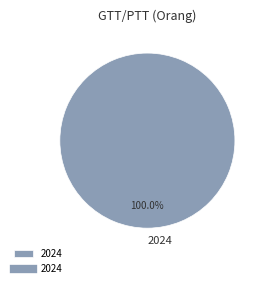

Is there any slice that represents more than half of the pie?

Yes